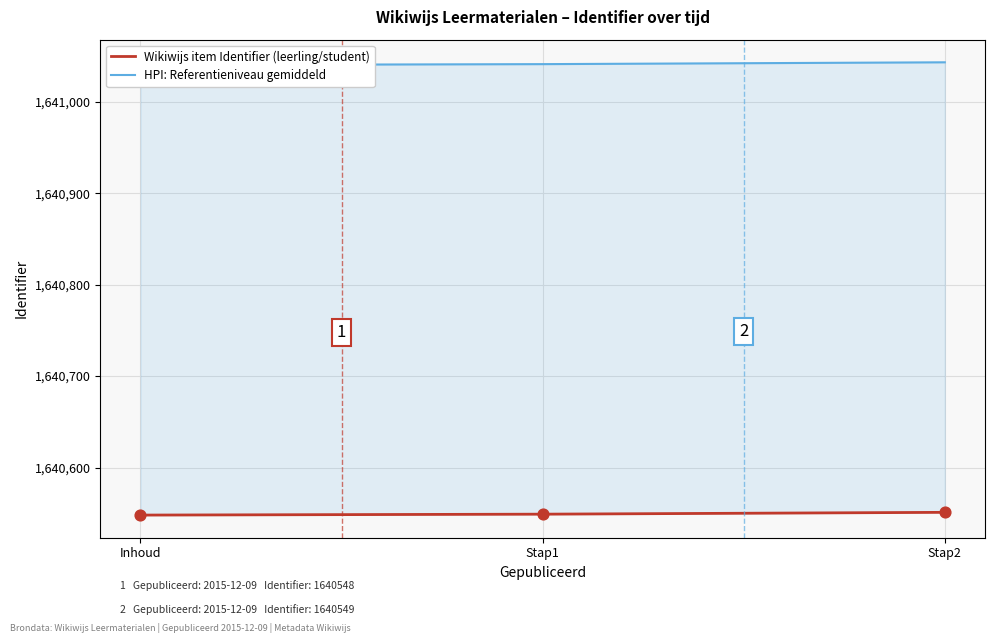

What are all the series names shown in the legend?

Wikiwijs item Identifier (leerling/student), HPI: Referentieniveau gemiddeld